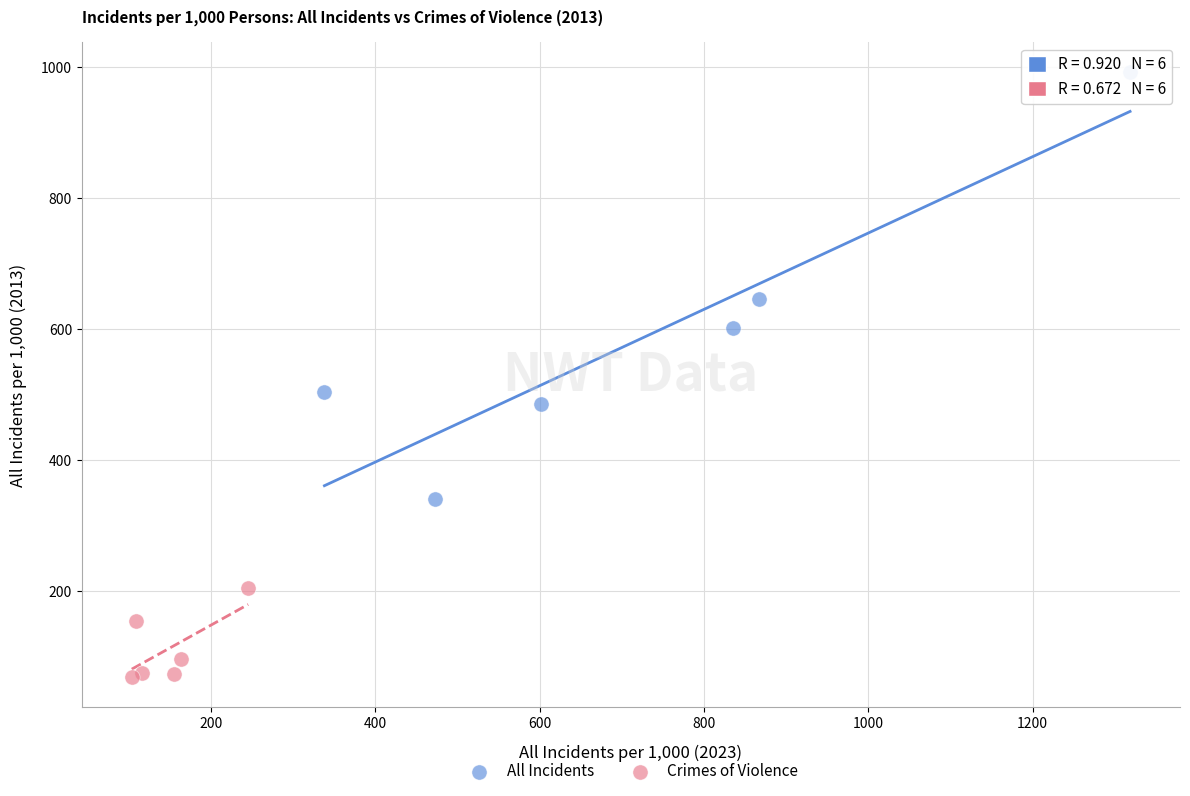

Which series reaches the maximum Y coordinate?

All Incidents